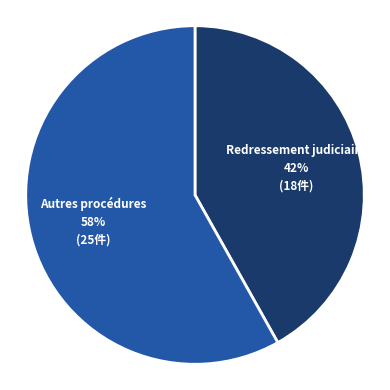

Is there a majority slice in this chart?

Yes